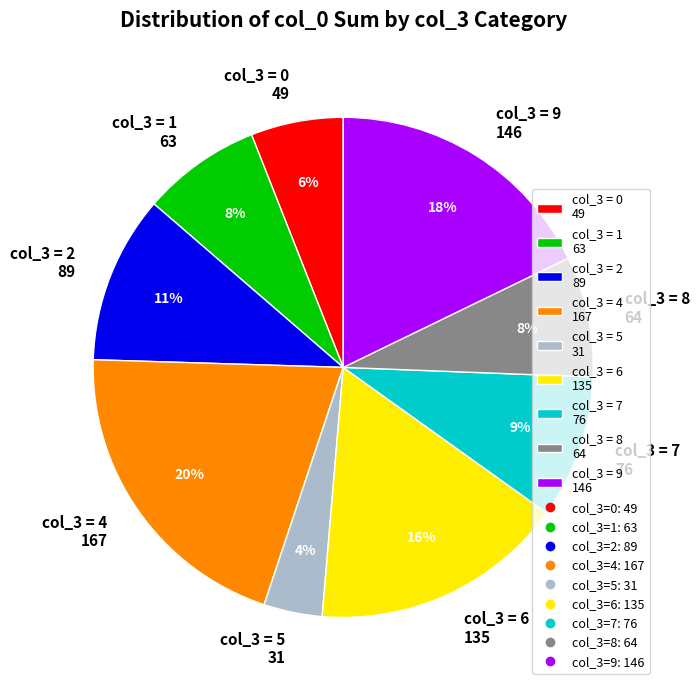

To the nearest percent, what is the average slice percentage?

11%